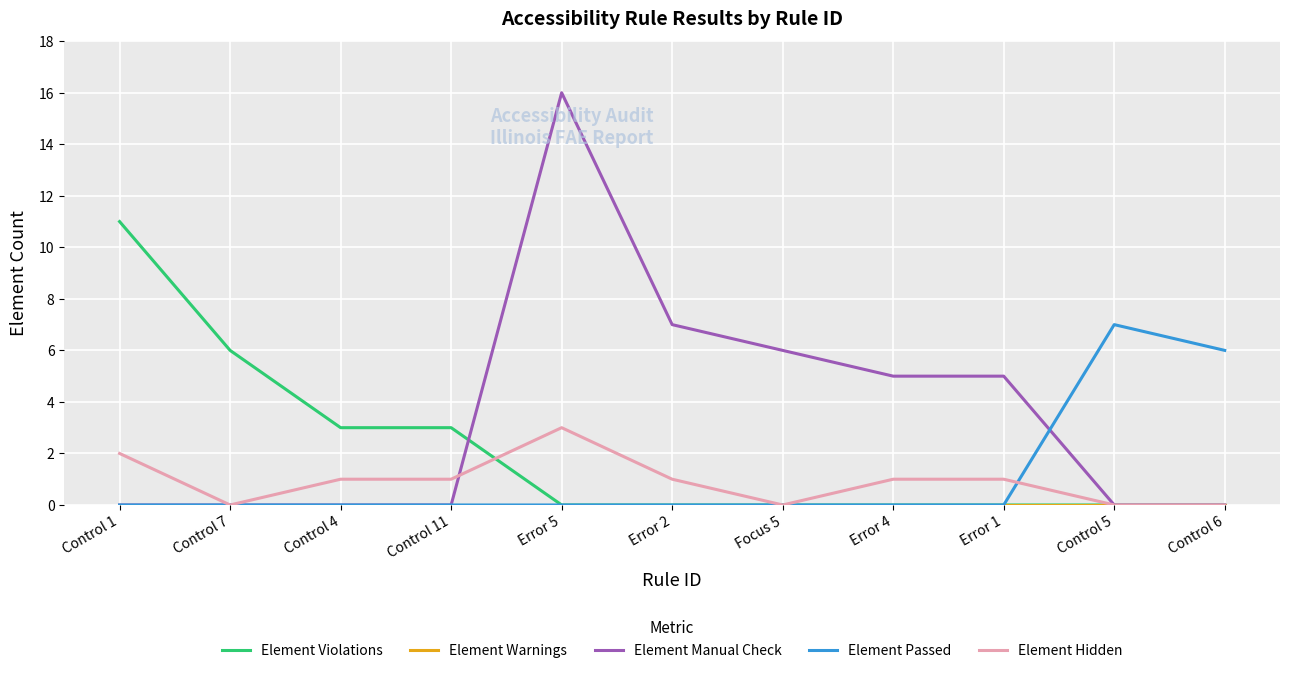

Between Error 5 and Focus 5, which series saw the biggest shift?

Element Manual Check